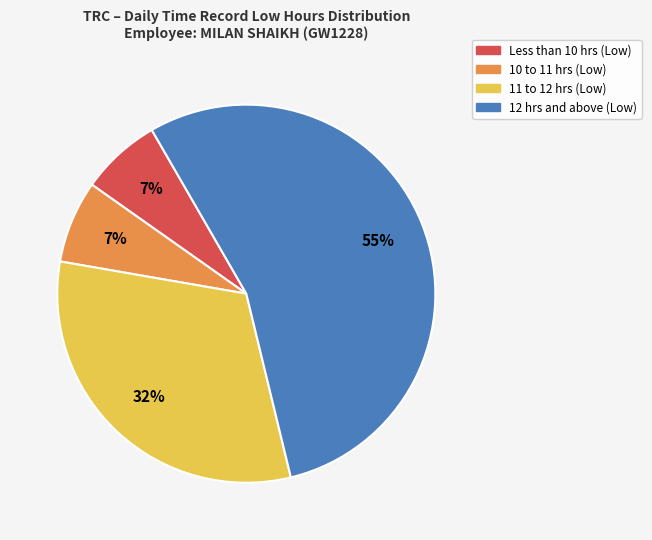

Does any single category account for the majority?

Yes